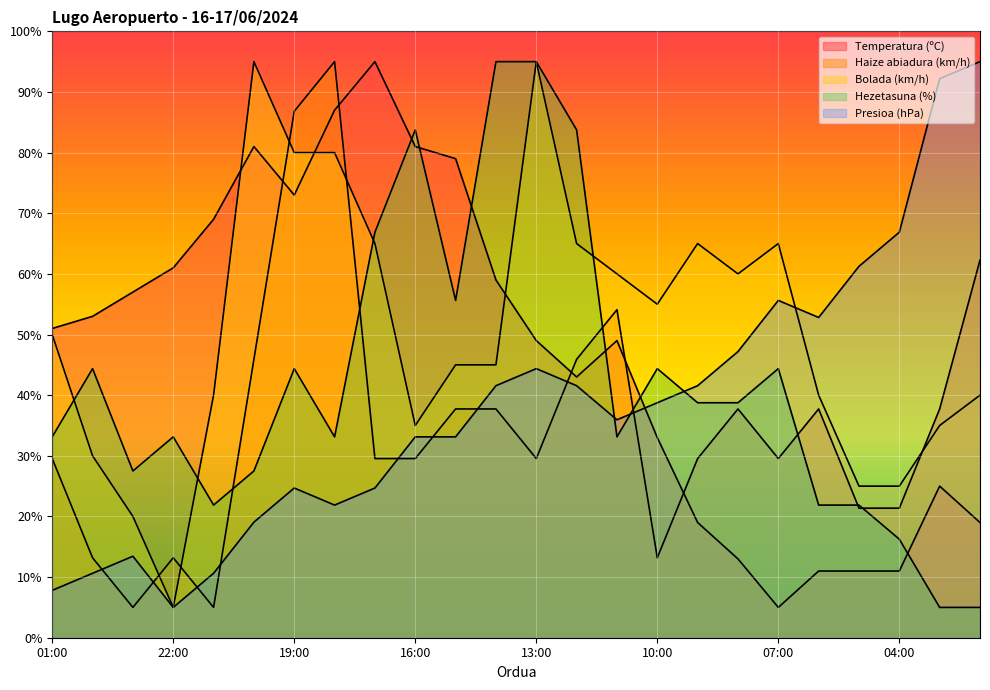

At 17:00, list the series in order from smallest to largest.

Presioa (hPa), Haize abiadura (km/h), Bolada (km/h), Hezetasuna (%), Temperatura (ºC)